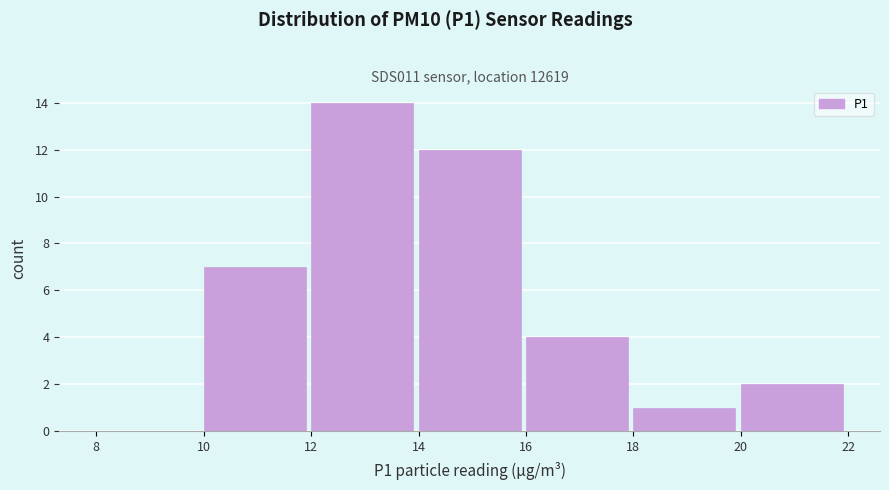

How tall is the bar that spans 10 to 12 on the x-axis? The values are not printed on the chart, so give them approximately, as read against the axis.

7